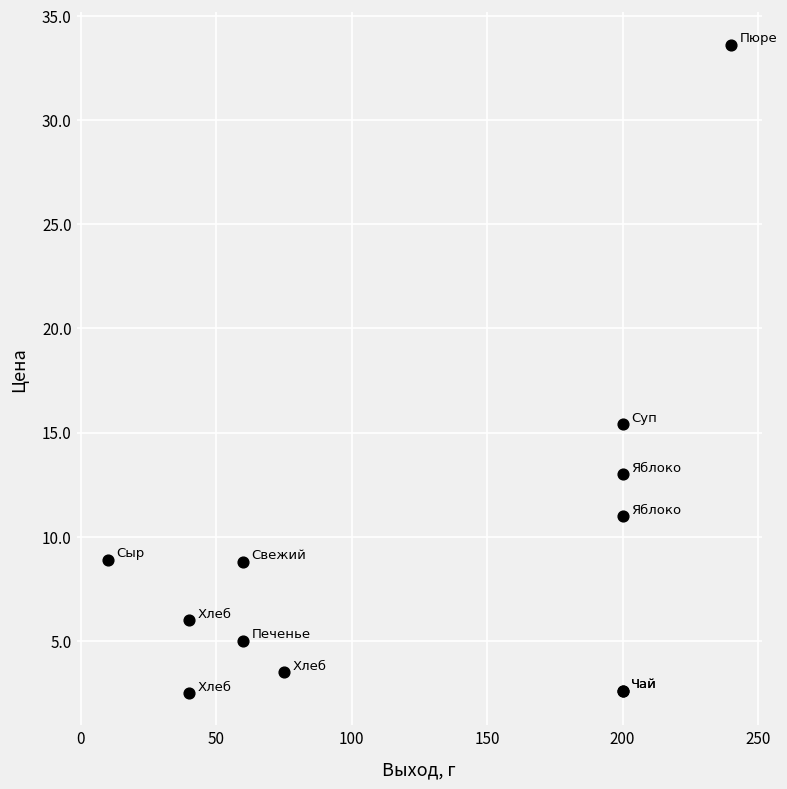

What Y value in the scatter plot is closest to 18?

15.4